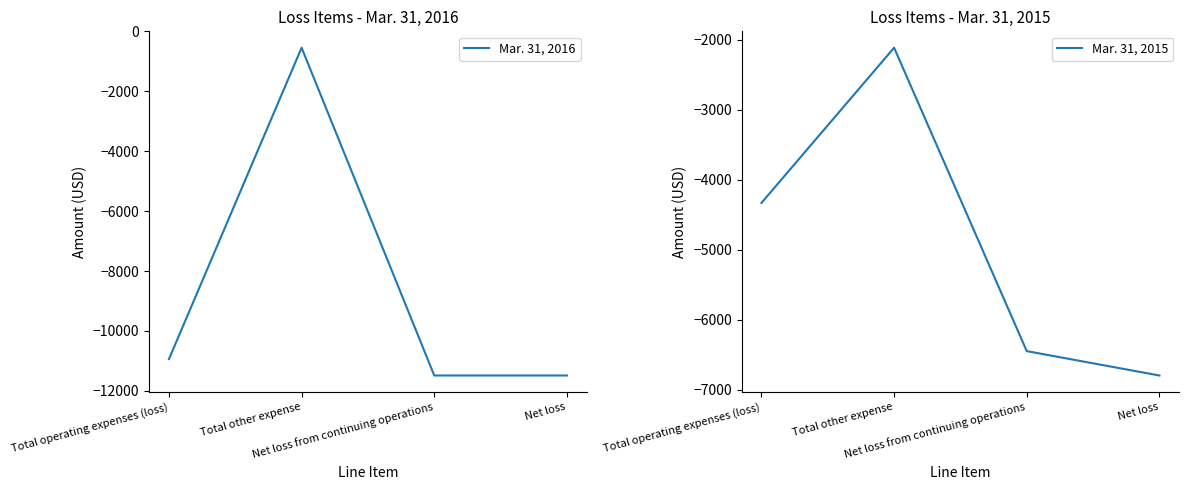

List the series in order of their overall mean, lowest first.

Mar. 31, 2016, Mar. 31, 2015